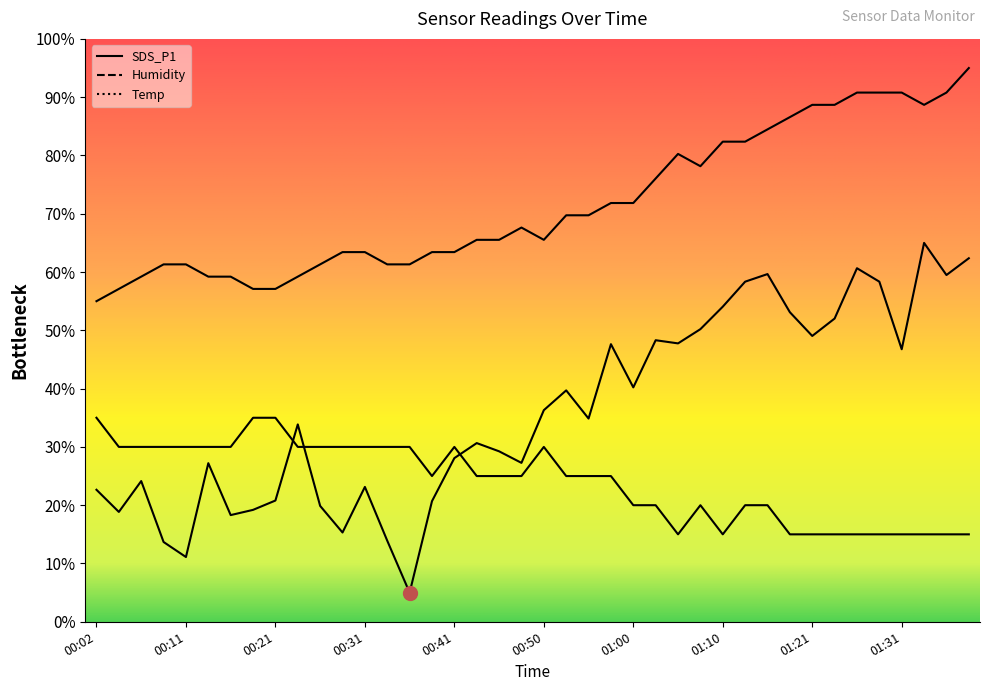

Reading right to left, transcribe all the data shown in this chart.

SDS_P1: 01:39=62.4	01:36=59.5	01:34=65.0	01:31=46.8	01:29=58.3	01:26=60.7	01:23=52.0	01:21=49.0	01:18=53.1	01:15=59.7	01:13=58.3	01:10=54.1	01:08=50.2	01:05=47.8	01:03=48.3	01:00=40.2	00:58=47.6	00:55=34.9	00:53=39.7	00:50=36.3	00:48=27.3	00:46=29.2	00:43=30.7	00:41=28.1	00:38=20.7	00:36=5.0	00:33=13.9	00:31=23.1	00:29=15.3	00:26=19.9	00:24=33.9	00:21=20.8	00:19=19.2	00:16=18.3	00:14=27.2	00:11=11.1	00:09=13.7	00:06=24.1	00:04=18.8	00:02=22.6
Humidity: 01:39=95.0	01:36=90.8	01:34=88.7	01:31=90.8	01:29=90.8	01:26=90.8	01:23=88.7	01:21=88.7	01:18=86.6	01:15=84.5	01:13=82.4	01:10=82.4	01:08=78.2	01:05=80.3	01:03=76.1	01:00=71.8	00:58=71.8	00:55=69.7	00:53=69.7	00:50=65.5	00:48=67.6	00:46=65.5	00:43=65.5	00:41=63.4	00:38=63.4	00:36=61.3	00:33=61.3	00:31=63.4	00:29=63.4	00:26=61.3	00:24=59.2	00:21=57.1	00:19=57.1	00:16=59.2	00:14=59.2	00:11=61.3	00:09=61.3	00:06=59.2	00:04=57.1	00:02=55.0
Temp: 01:39=15.0	01:36=15.0	01:34=15.0	01:31=15.0	01:29=15.0	01:26=15.0	01:23=15.0	01:21=15.0	01:18=15.0	01:15=20.0	01:13=20.0	01:10=15.0	01:08=20.0	01:05=15.0	01:03=20.0	01:00=20.0	00:58=25.0	00:55=25.0	00:53=25.0	00:50=30.0	00:48=25.0	00:46=25.0	00:43=25.0	00:41=30.0	00:38=25.0	00:36=30.0	00:33=30.0	00:31=30.0	00:29=30.0	00:26=30.0	00:24=30.0	00:21=35.0	00:19=35.0	00:16=30.0	00:14=30.0	00:11=30.0	00:09=30.0	00:06=30.0	00:04=30.0	00:02=35.0